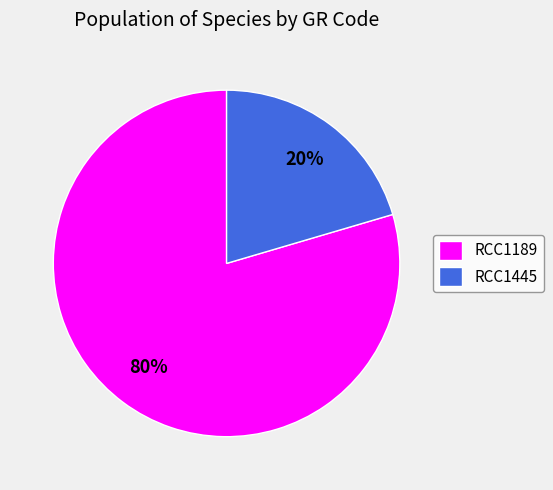

Between RCC1189 and RCC1445, which is larger?

RCC1189